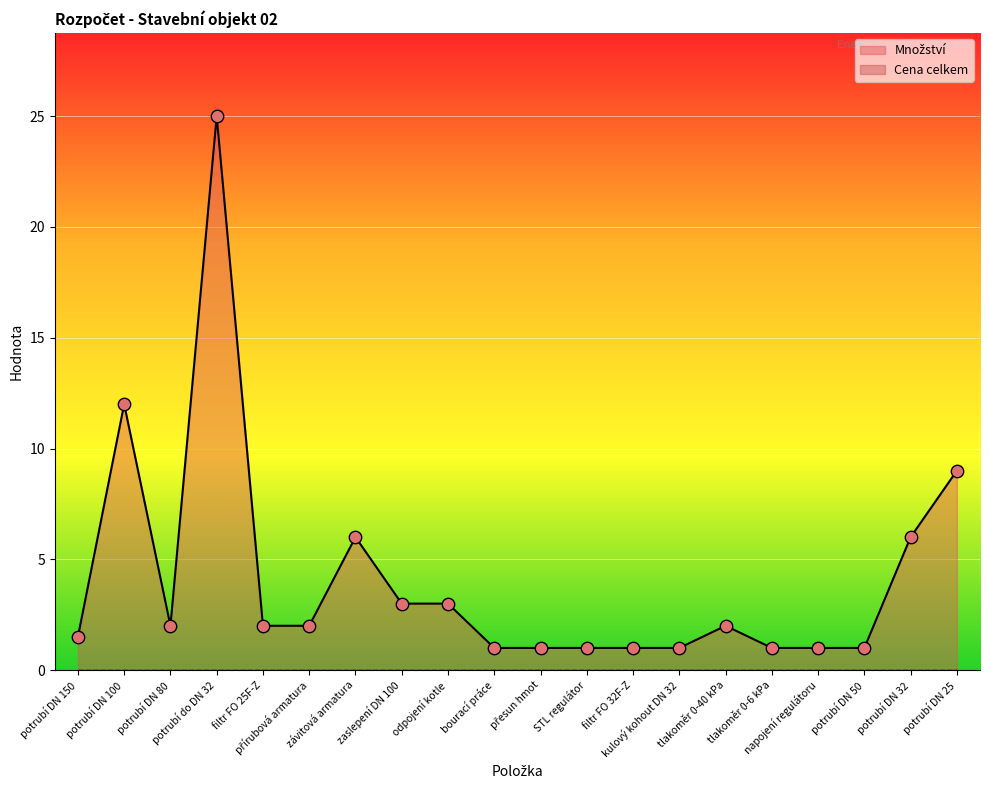

Between přírubová armatura and závitová armatura, which is larger?

závitová armatura